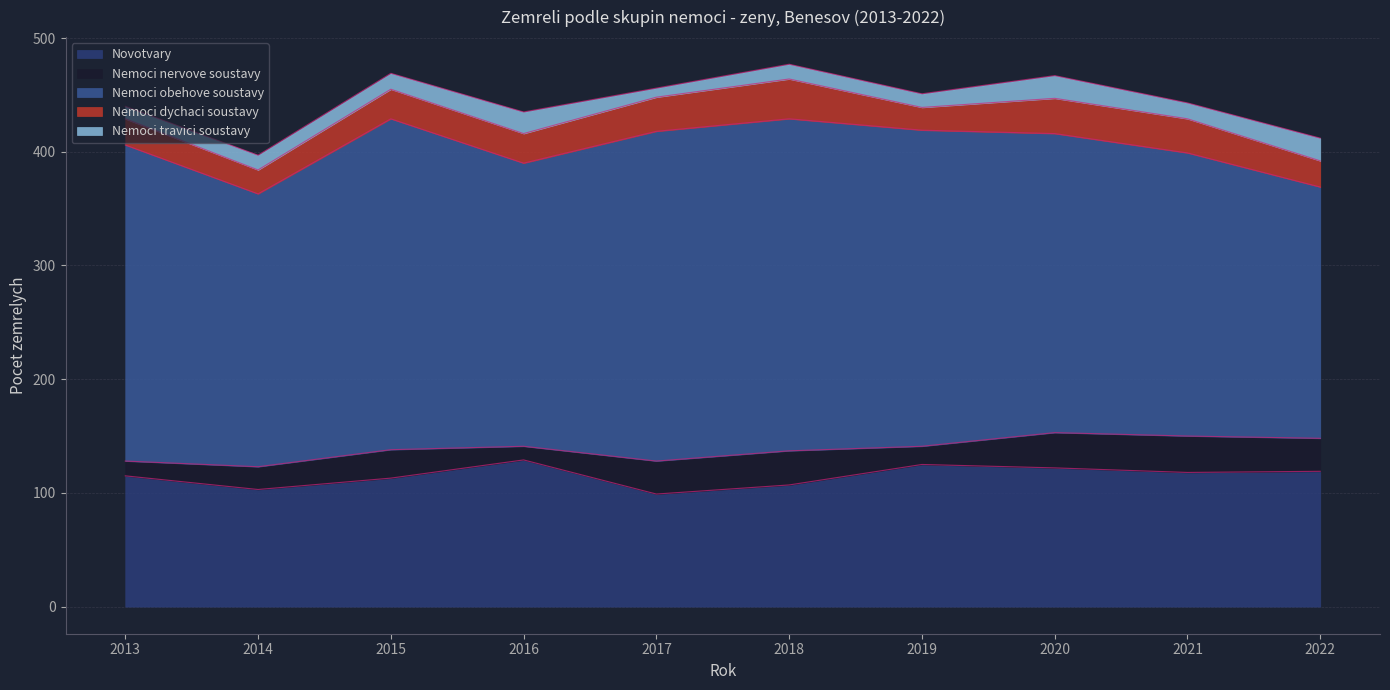

What is the minimum value for Nemoci travici soustavy?

8